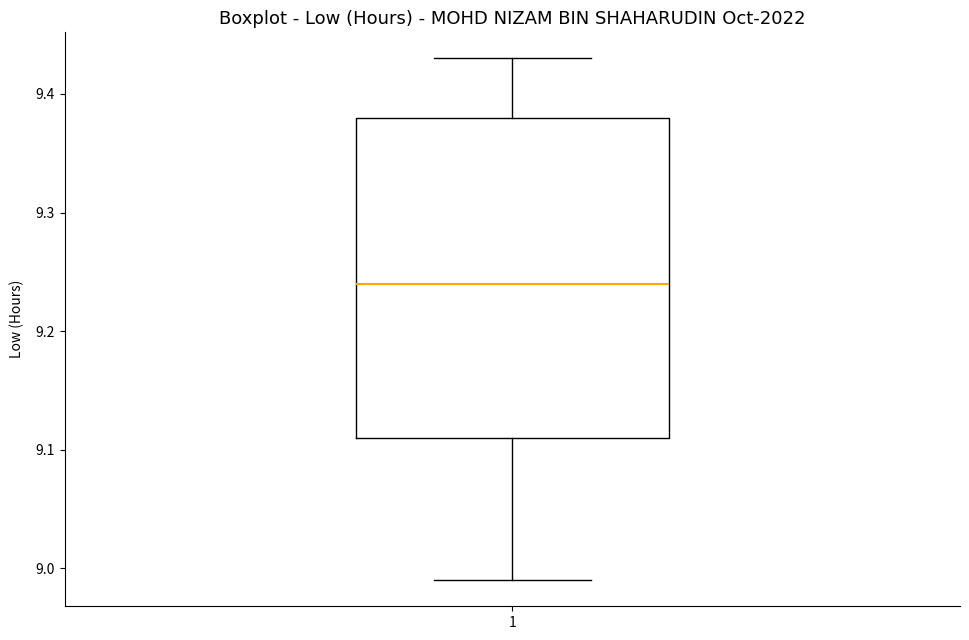

Read this box plot against the y-axis: the position of the median line, the range covered by the box, and the ends of both whiskers. The values are not printed on the chart, so give them approximately, as read against the axis.

median 9.24, box 9.11 to 9.38, whiskers 8.99 to 9.43